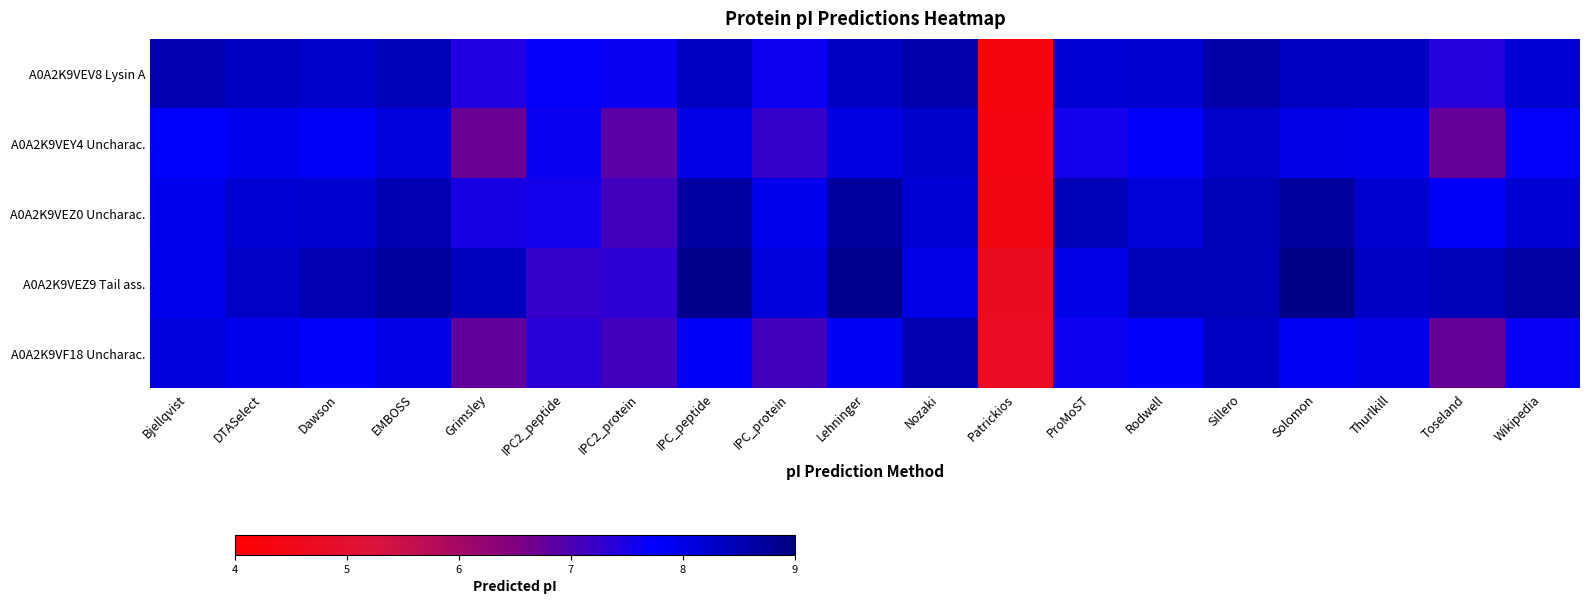

How many categories are shown in the chart?

19